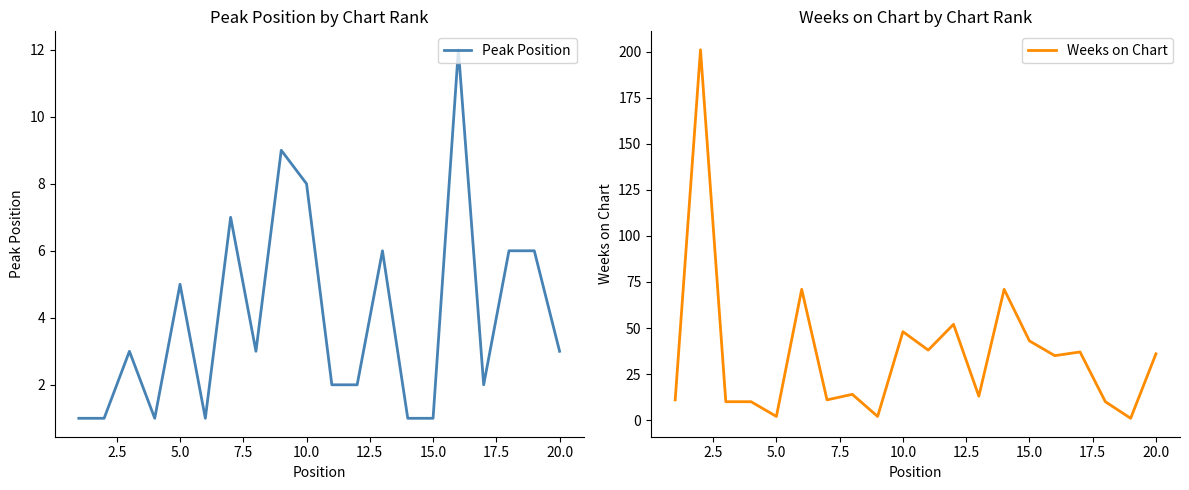

True or false: Weeks on Chart has more than 1 points higher than both neighbors.

True